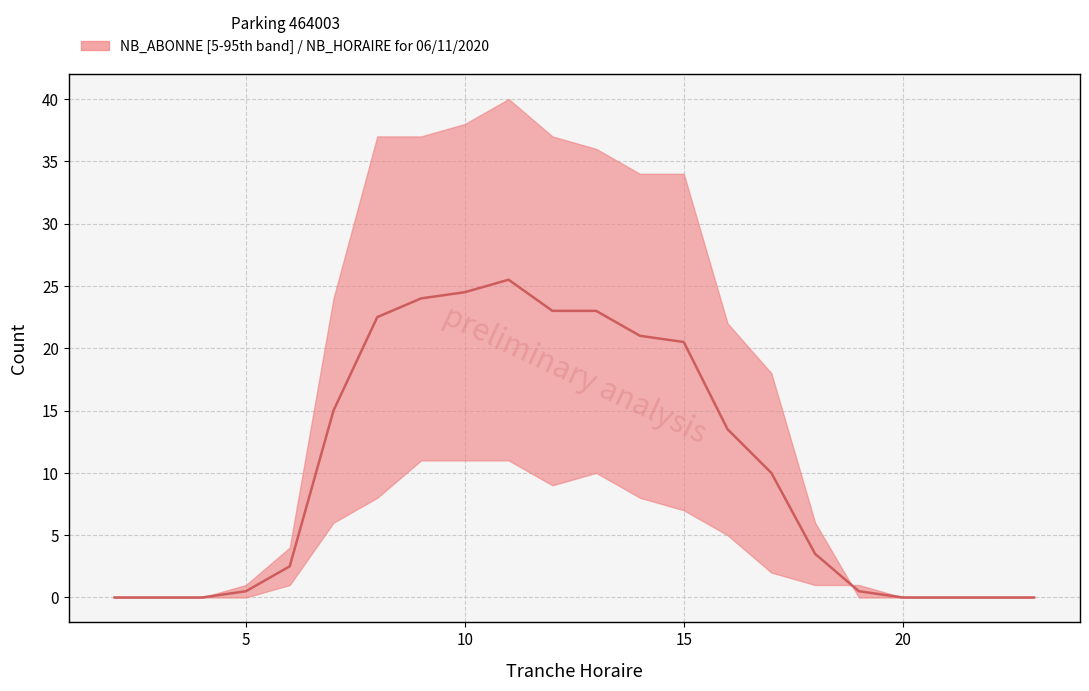

List the labels in order of value, largest first.

11, 10, 9, 12, 13, 8, 14, 15, 7, 16, 17, 18, 6, 5, 19, 2, 3, 4, 20, 21, 22, 23